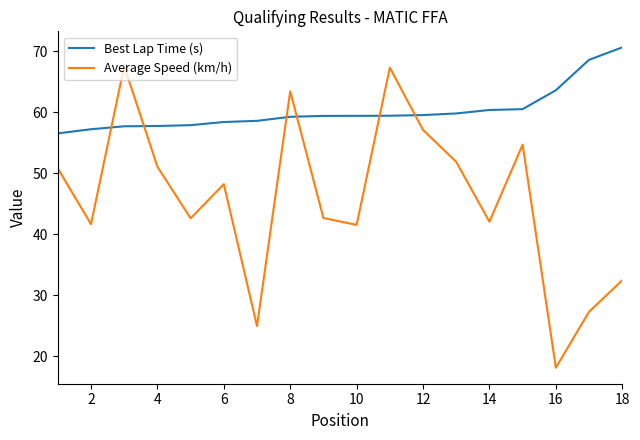

Rank the series by their average value, from lowest to highest.

Average Speed (km/h), Best Lap Time (s)